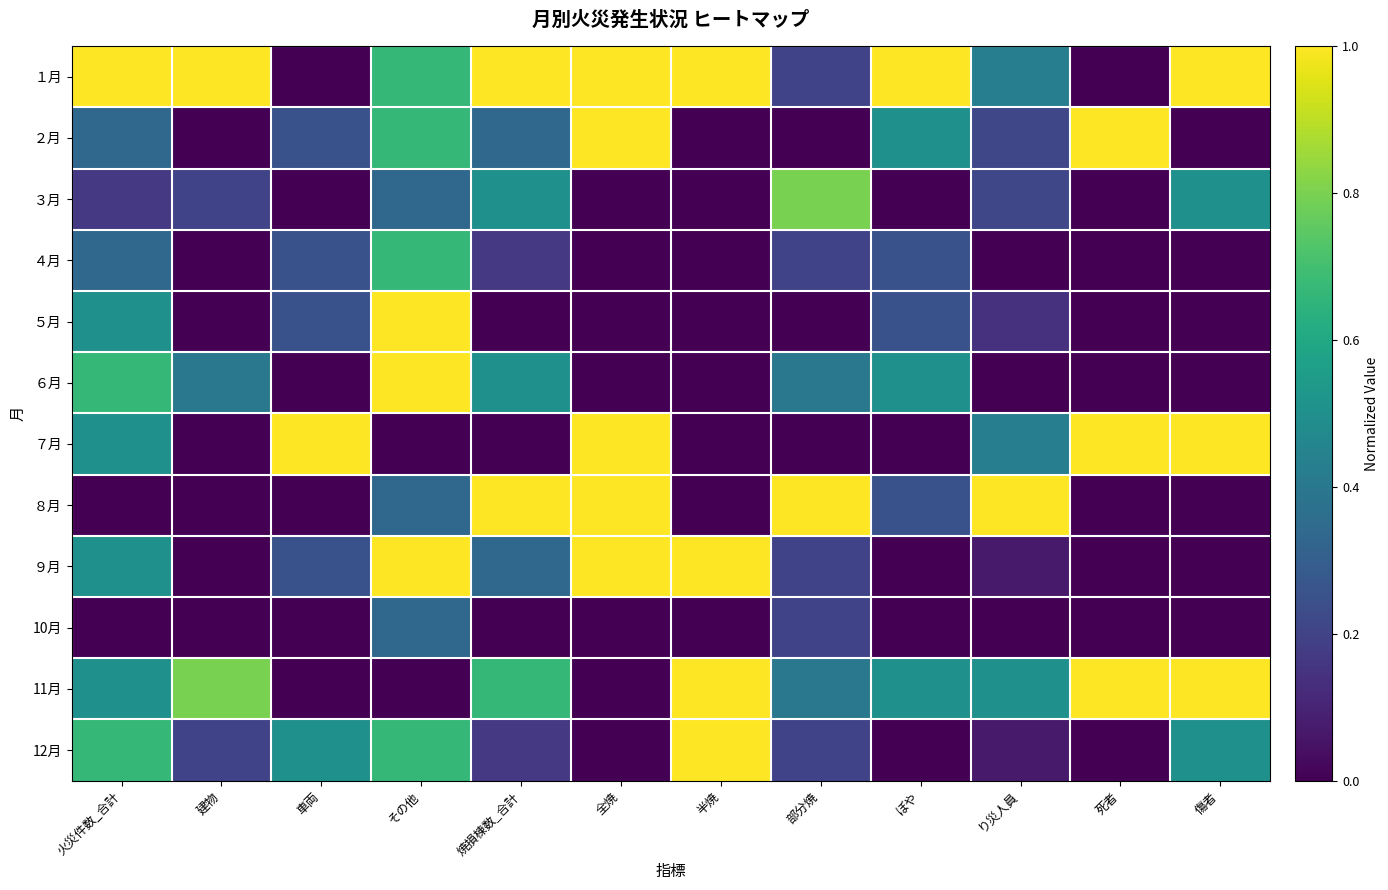

Reading right to left, what are all the values shown in this chart?

１月: 傷者=1.0	死者=0.0	り災人員=0.4	ぼや=1.0	部分焼=0.2	半焼=1.0	全焼=1.0	焼損棟数_合計=1.0	その他=0.7	車両=0.0	建物=1.0	火災件数_合計=1.0
２月: 傷者=0.0	死者=1.0	り災人員=0.2	ぼや=0.5	部分焼=0.0	半焼=0.0	全焼=1.0	焼損棟数_合計=0.3	その他=0.7	車両=0.2	建物=0.0	火災件数_合計=0.3
３月: 傷者=0.5	死者=0.0	り災人員=0.2	ぼや=0.0	部分焼=0.8	半焼=0.0	全焼=0.0	焼損棟数_合計=0.5	その他=0.3	車両=0.0	建物=0.2	火災件数_合計=0.2
４月: 傷者=0.0	死者=0.0	り災人員=0.0	ぼや=0.2	部分焼=0.2	半焼=0.0	全焼=0.0	焼損棟数_合計=0.2	その他=0.7	車両=0.2	建物=0.0	火災件数_合計=0.3
５月: 傷者=0.0	死者=0.0	り災人員=0.1	ぼや=0.2	部分焼=0.0	半焼=0.0	全焼=0.0	焼損棟数_合計=0.0	その他=1.0	車両=0.2	建物=0.0	火災件数_合計=0.5
６月: 傷者=0.0	死者=0.0	り災人員=0.0	ぼや=0.5	部分焼=0.4	半焼=0.0	全焼=0.0	焼損棟数_合計=0.5	その他=1.0	車両=0.0	建物=0.4	火災件数_合計=0.7
７月: 傷者=1.0	死者=1.0	り災人員=0.4	ぼや=0.0	部分焼=0.0	半焼=0.0	全焼=1.0	焼損棟数_合計=0.0	その他=0.0	車両=1.0	建物=0.0	火災件数_合計=0.5
８月: 傷者=0.0	死者=0.0	り災人員=1.0	ぼや=0.2	部分焼=1.0	半焼=0.0	全焼=1.0	焼損棟数_合計=1.0	その他=0.3	車両=0.0	建物=0.0	火災件数_合計=0.0
９月: 傷者=0.0	死者=0.0	り災人員=0.1	ぼや=0.0	部分焼=0.2	半焼=1.0	全焼=1.0	焼損棟数_合計=0.3	その他=1.0	車両=0.2	建物=0.0	火災件数_合計=0.5
10月: 傷者=0.0	死者=0.0	り災人員=0.0	ぼや=0.0	部分焼=0.2	半焼=0.0	全焼=0.0	焼損棟数_合計=0.0	その他=0.3	車両=0.0	建物=0.0	火災件数_合計=0.0
11月: 傷者=1.0	死者=1.0	り災人員=0.5	ぼや=0.5	部分焼=0.4	半焼=1.0	全焼=0.0	焼損棟数_合計=0.7	その他=0.0	車両=0.0	建物=0.8	火災件数_合計=0.5
12月: 傷者=0.5	死者=0.0	り災人員=0.1	ぼや=0.0	部分焼=0.2	半焼=1.0	全焼=0.0	焼損棟数_合計=0.2	その他=0.7	車両=0.5	建物=0.2	火災件数_合計=0.7